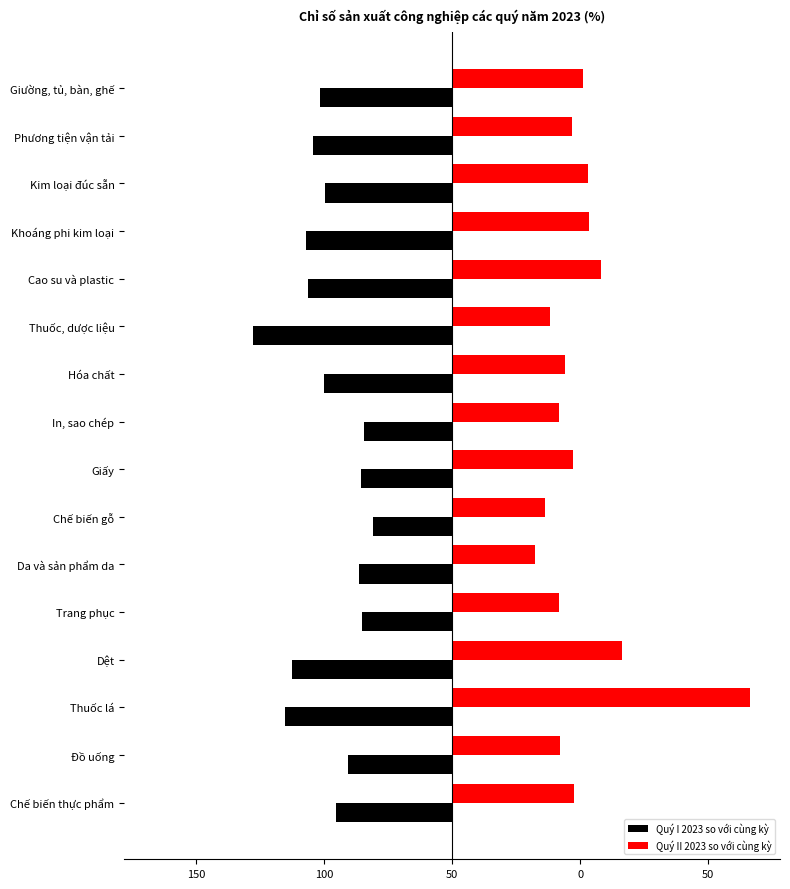

What are all the series names shown in the legend?

Quý I 2023 so với cùng kỳ, Quý II 2023 so với cùng kỳ